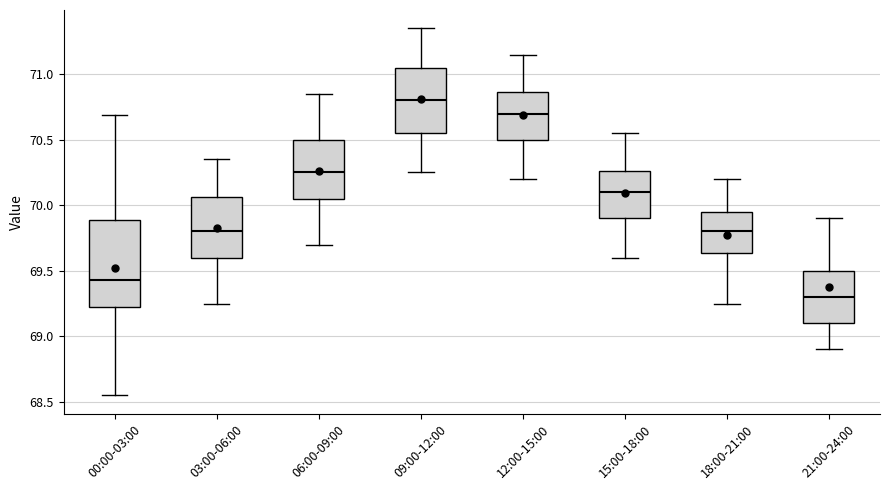

Reading left to right, read every box against the y-axis: the position of its median line, the range the box covers, and the ends of its whiskers. The values are not printed on the chart, so give them approximately, as read against the axis.

00:00-03:00: median 69.45, box 69.20 to 69.90, whiskers 68.55 to 70.70
03:00-06:00: median 69.80, box 69.60 to 70.05, whiskers 69.25 to 70.35
06:00-09:00: median 70.25, box 70.05 to 70.50, whiskers 69.70 to 70.85
09:00-12:00: median 70.80, box 70.55 to 71.05, whiskers 70.25 to 71.35
12:00-15:00: median 70.70, box 70.50 to 70.85, whiskers 70.20 to 71.15
15:00-18:00: median 70.10, box 69.90 to 70.25, whiskers 69.60 to 70.55
18:00-21:00: median 69.80, box 69.65 to 69.95, whiskers 69.25 to 70.20
21:00-24:00: median 69.30, box 69.10 to 69.50, whiskers 68.90 to 69.90